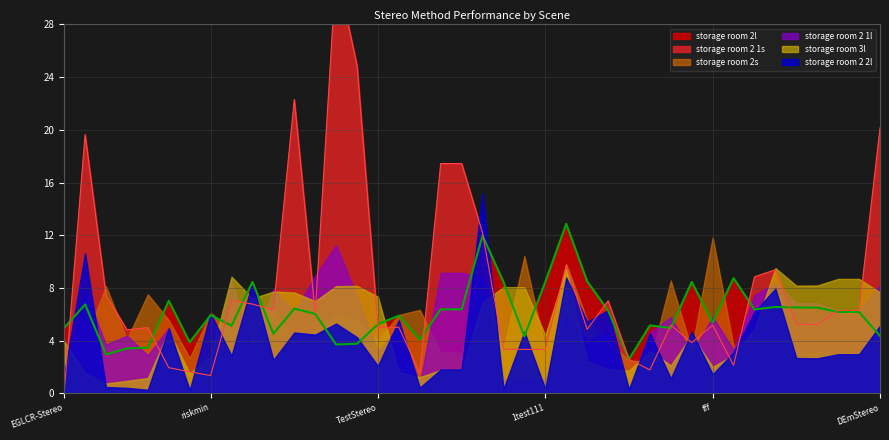

What are all the series names shown in the legend?

storage room 2 1s, storage room 3l, storage room 2 2l, storage room 2 1l, storage room 2s, storage room 2l